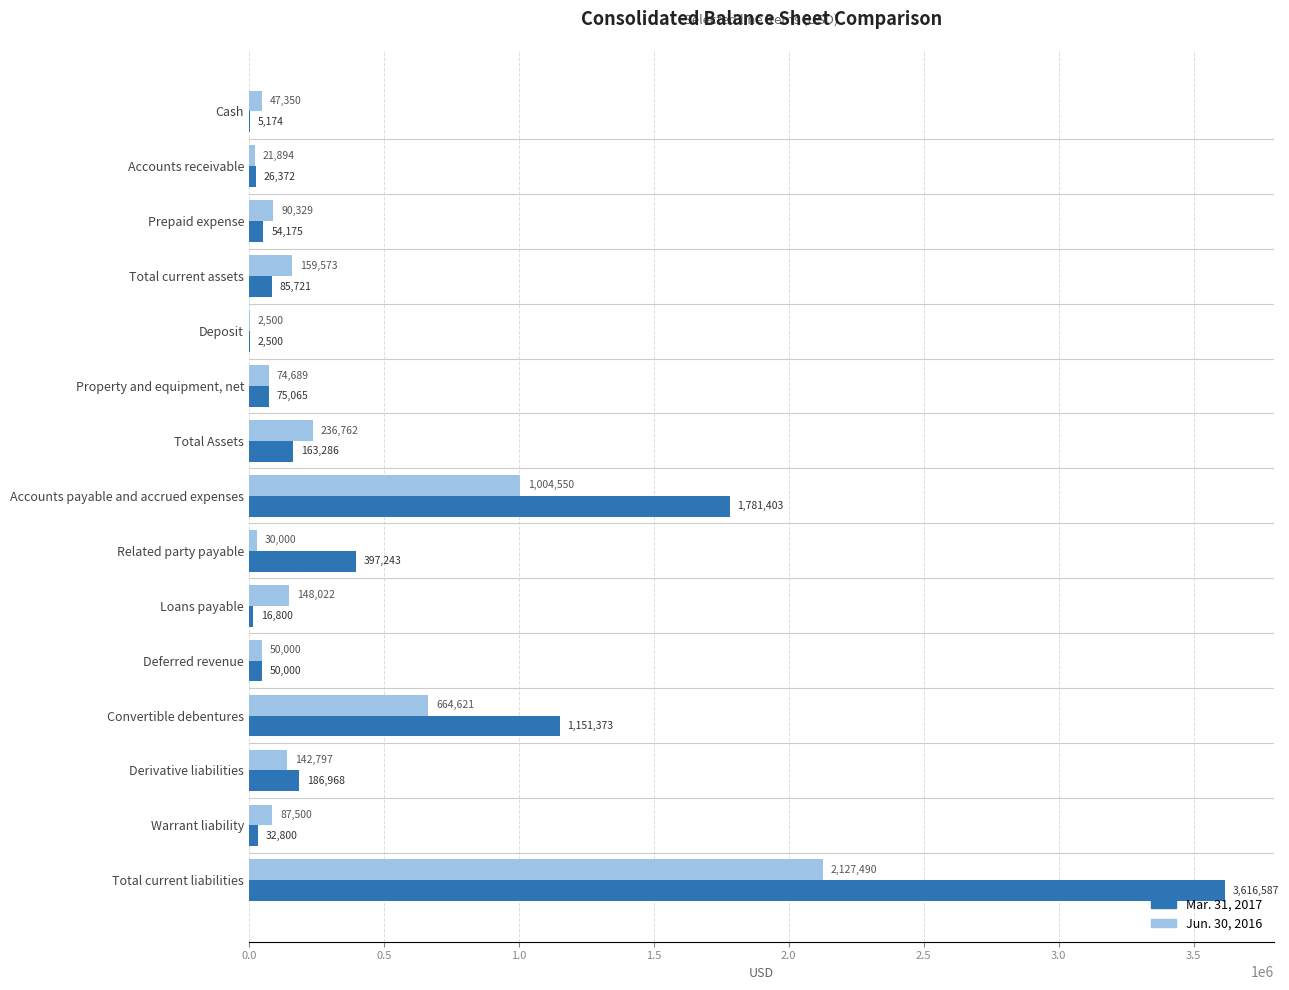

Between Cash and Derivative liabilities, which series saw the biggest shift?

Mar. 31, 2017